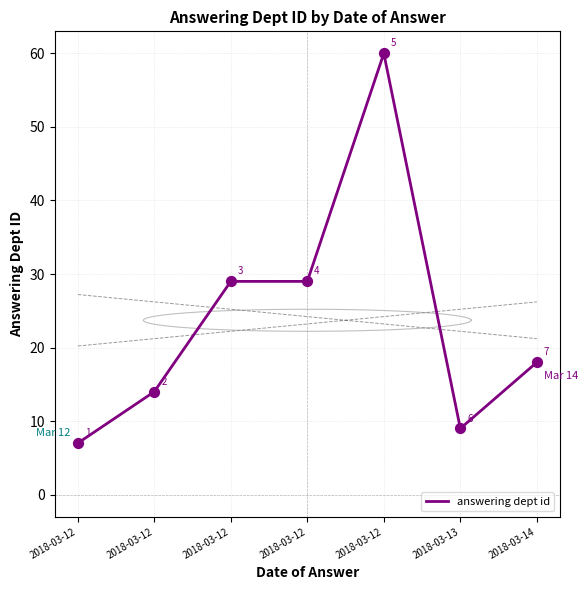

Approximately how many times larger is the value at 2018-03-13 compared to 2018-03-12?

0.6